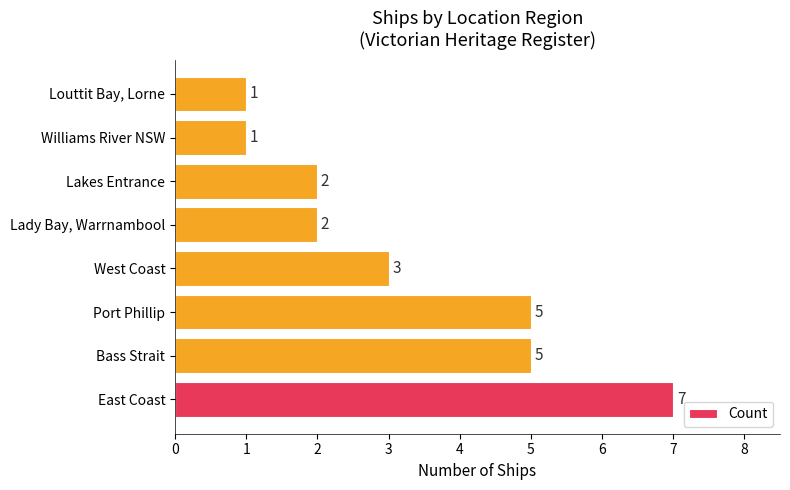

What is the change in value from Port Phillip to Williams River NSW?

-4